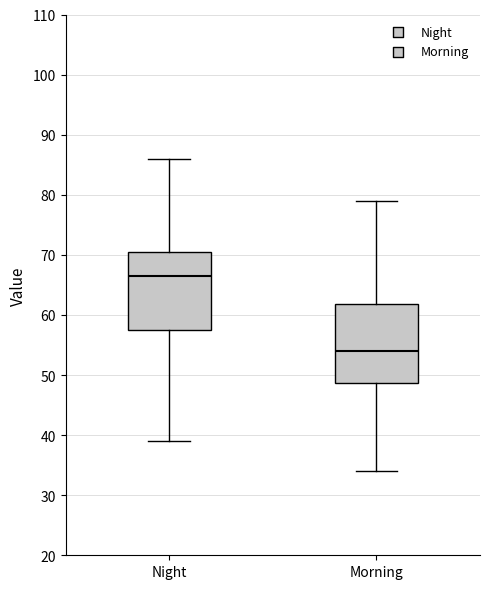

Where does the upper whisker of the box for Night end on the y-axis? The values are not printed on the chart, so give them approximately, as read against the axis.

86